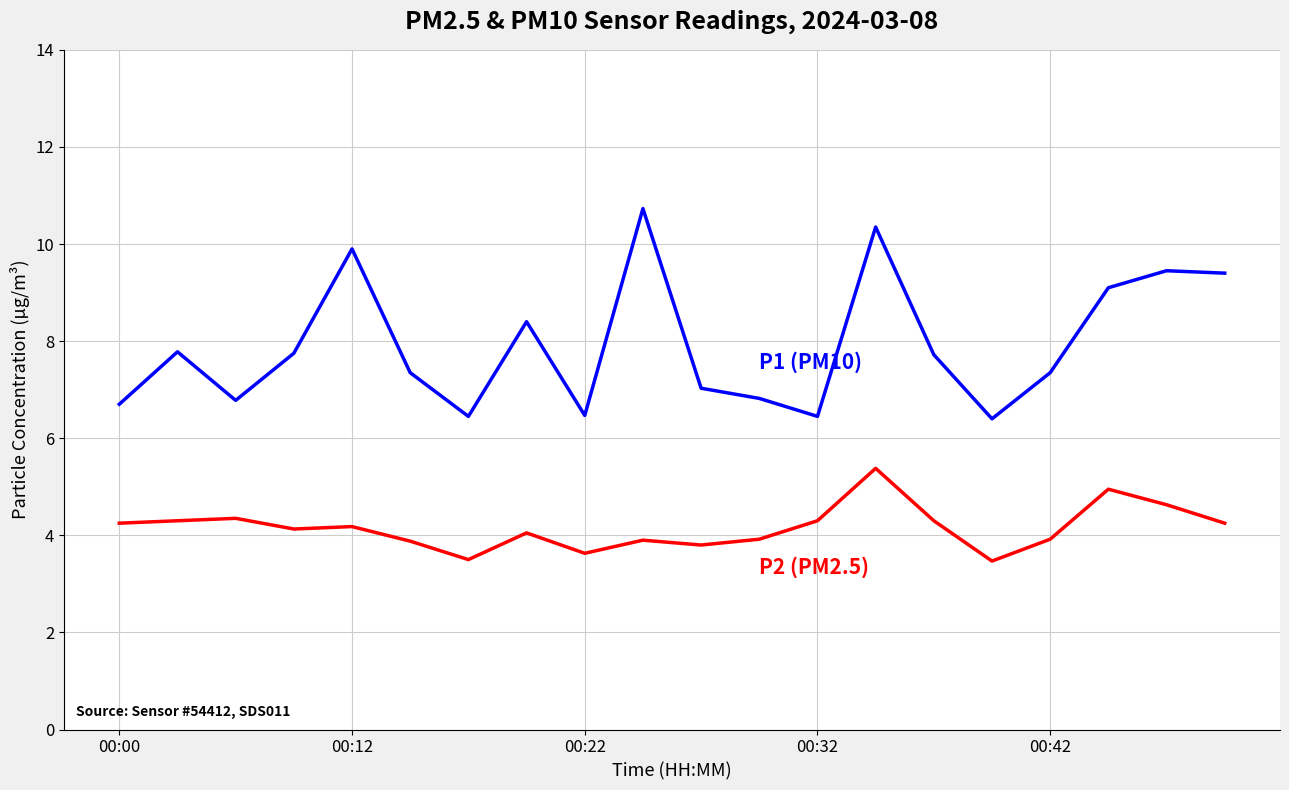

What is the minimum value shown in the chart?

3.5